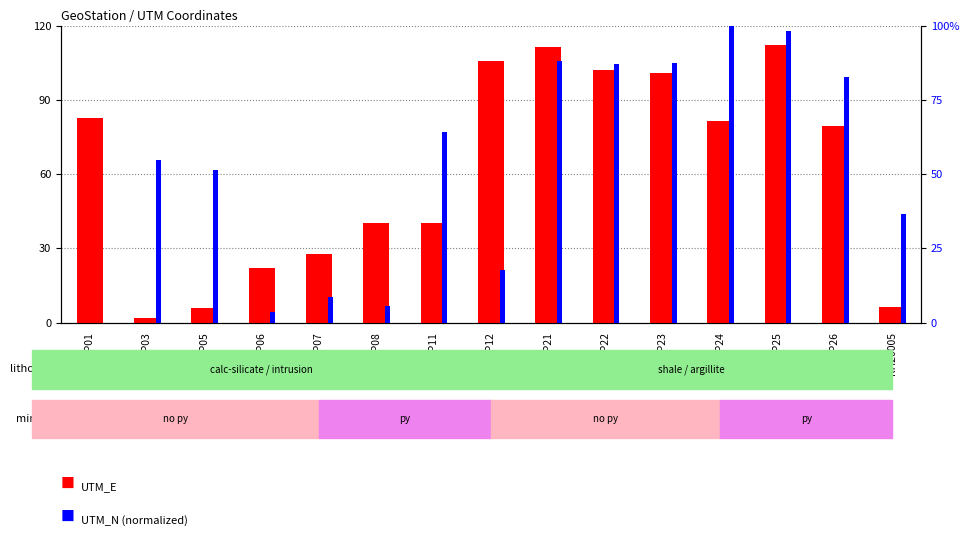

Is the value of UTM_N (normalized) at JDP05 greater than the value of UTM_E at JDP06?

Yes